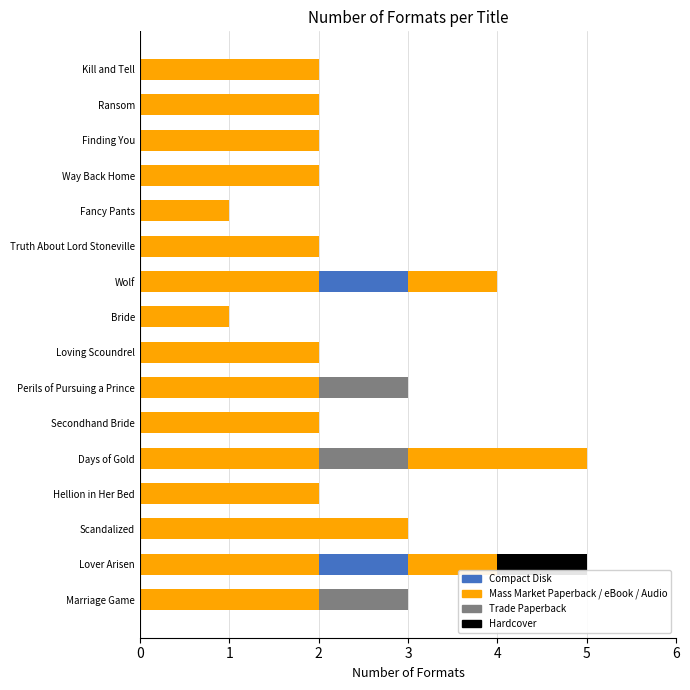

How many categories are shown in the chart?

16